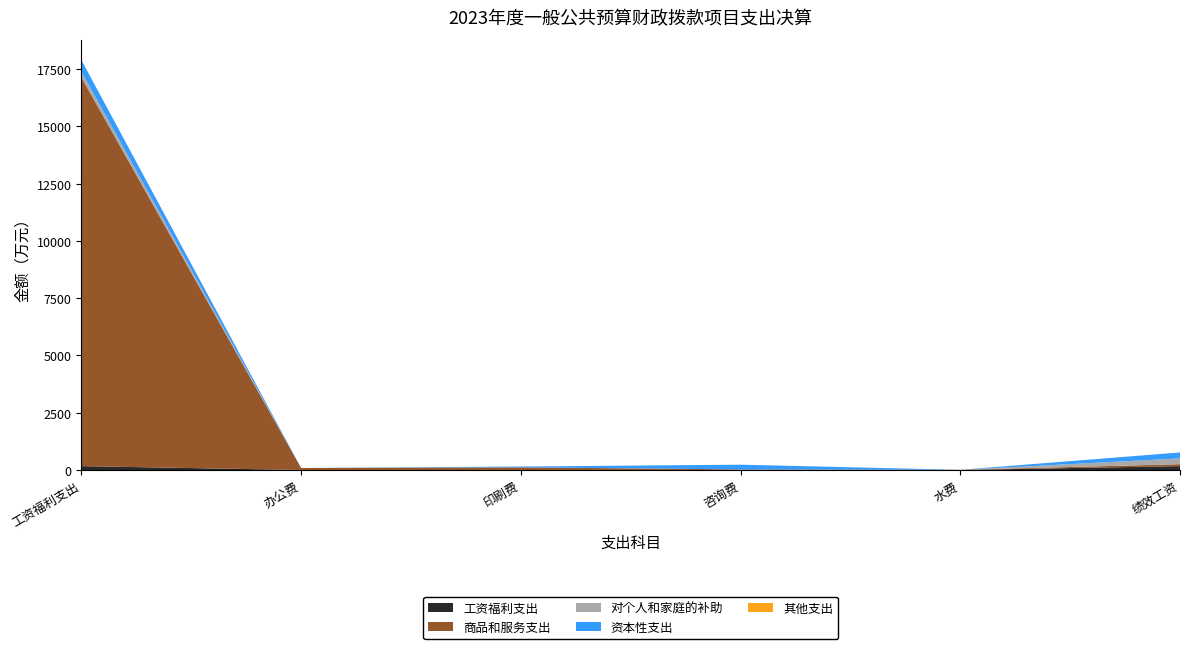

Reading left to right, list all the values displayed in this chart.

工资福利支出: 168.9	0.0	0.0	0.0	0.0	168.9
商品和服务支出: 16961.8	87.6	116.3	25.6	8.4	84.7
对个人和家庭的补助: 254.2	0.0	0.0	0.0	0.0	254.2
资本性支出: 500.3	0.0	35.6	206.5	0.0	258.2
其他支出: 0.0	0.0	0.0	0.0	0.0	0.0